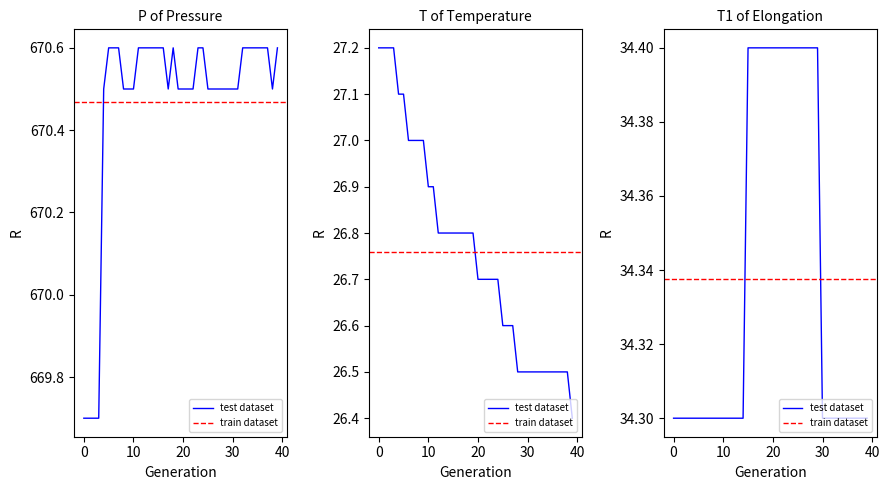

What is the sum of the P_S11 values at 20 and 18?

1341.1